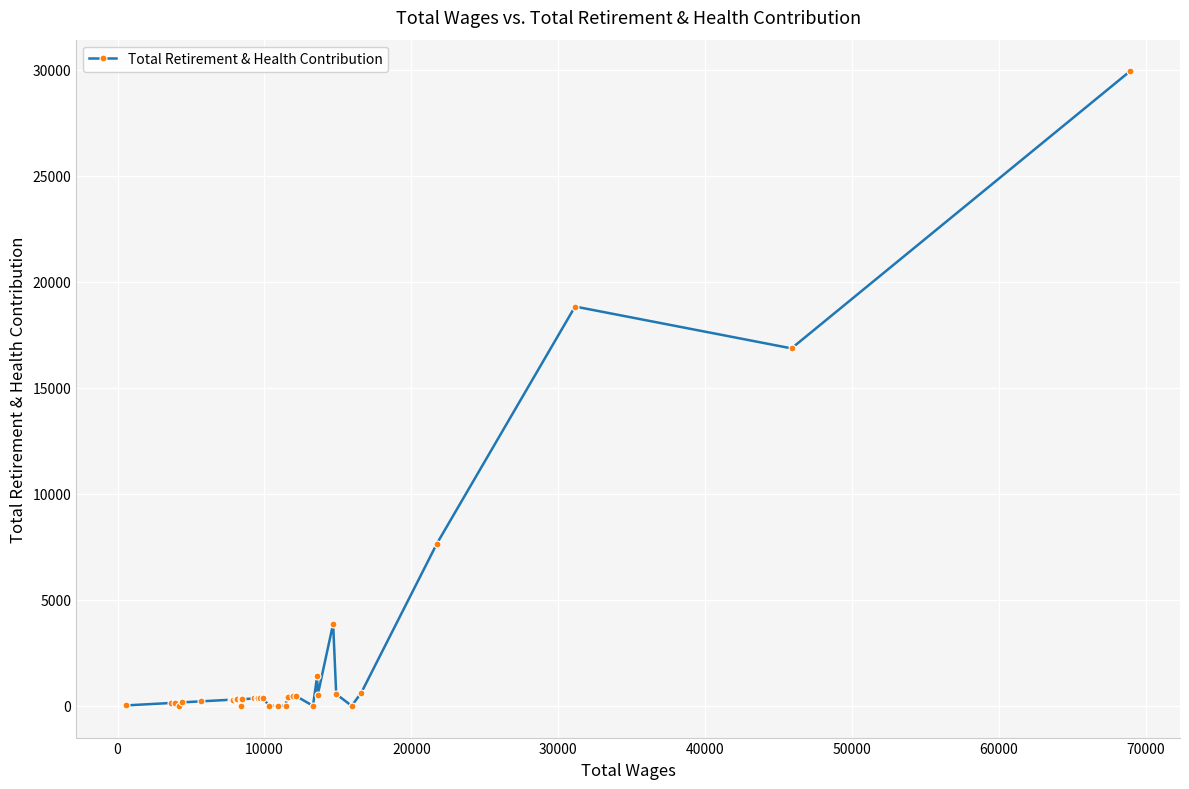

True or false: there are more than 2 points higher than both neighbors.

True